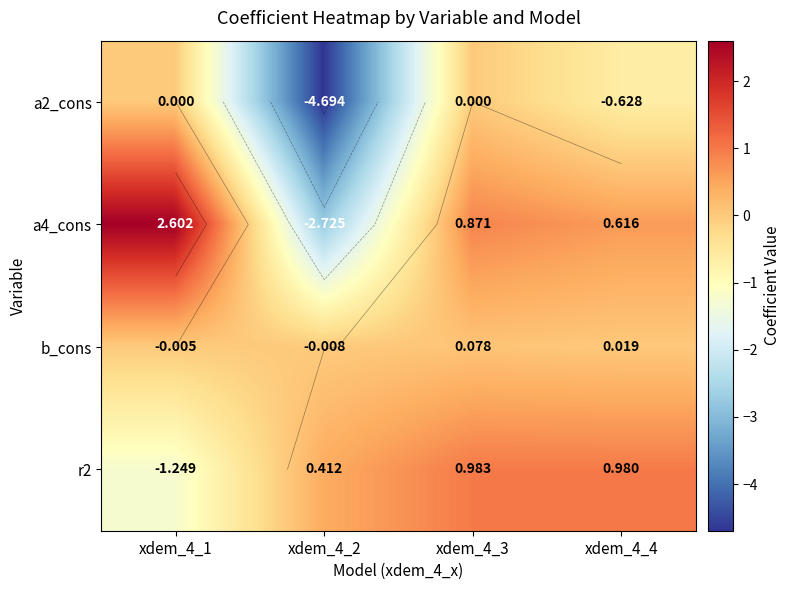

What is the approximate value of r2 at xdem_4_1?

-1.2